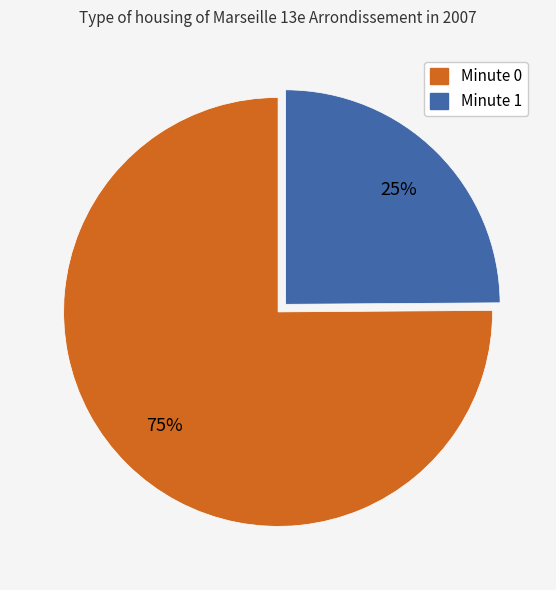

Count the number of slices in the pie.

2